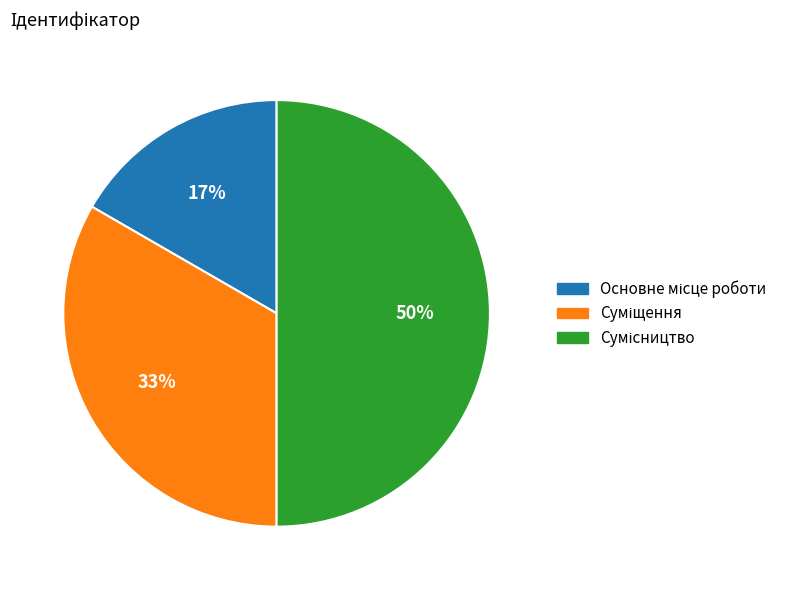

To the nearest percent, what is the average slice percentage?

33%